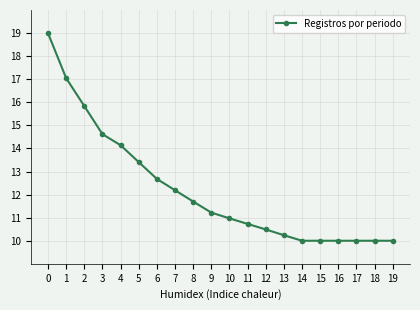

What is the maximum value shown in the chart?

19.0